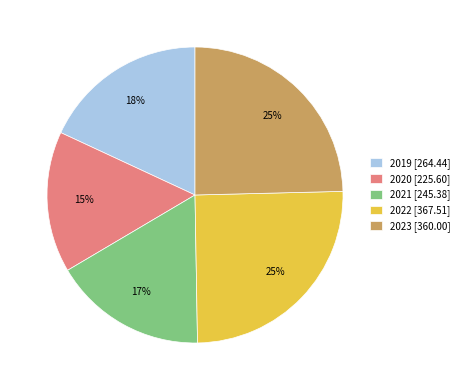

How many slices are in this pie chart?

5